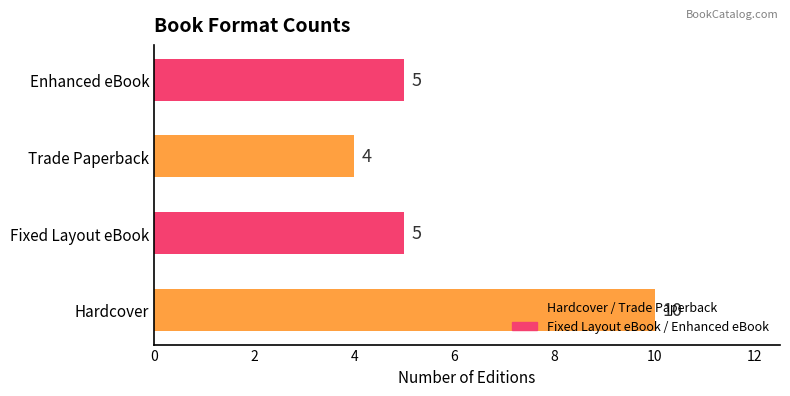

What is the difference between the maximum and minimum values?

6